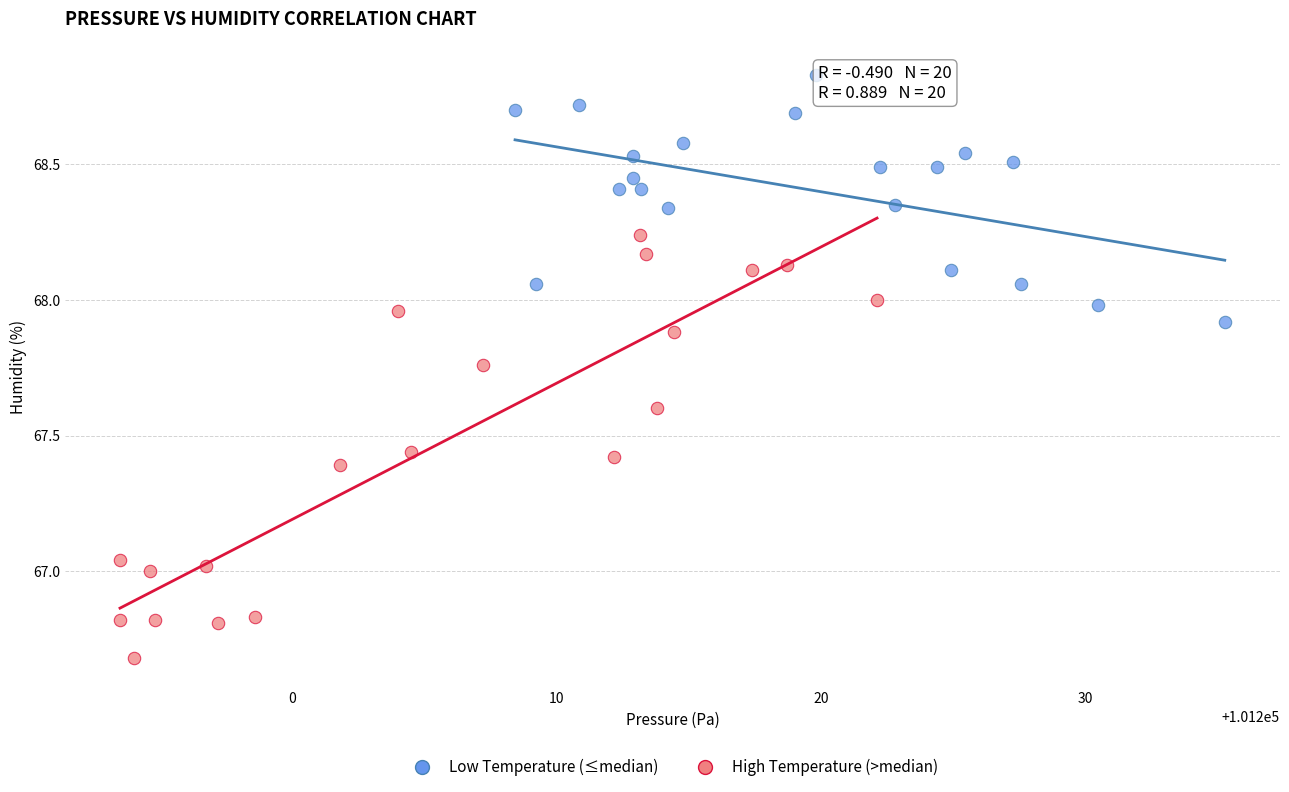

Which series contains the lowest Y value?

High Temperature (>median)